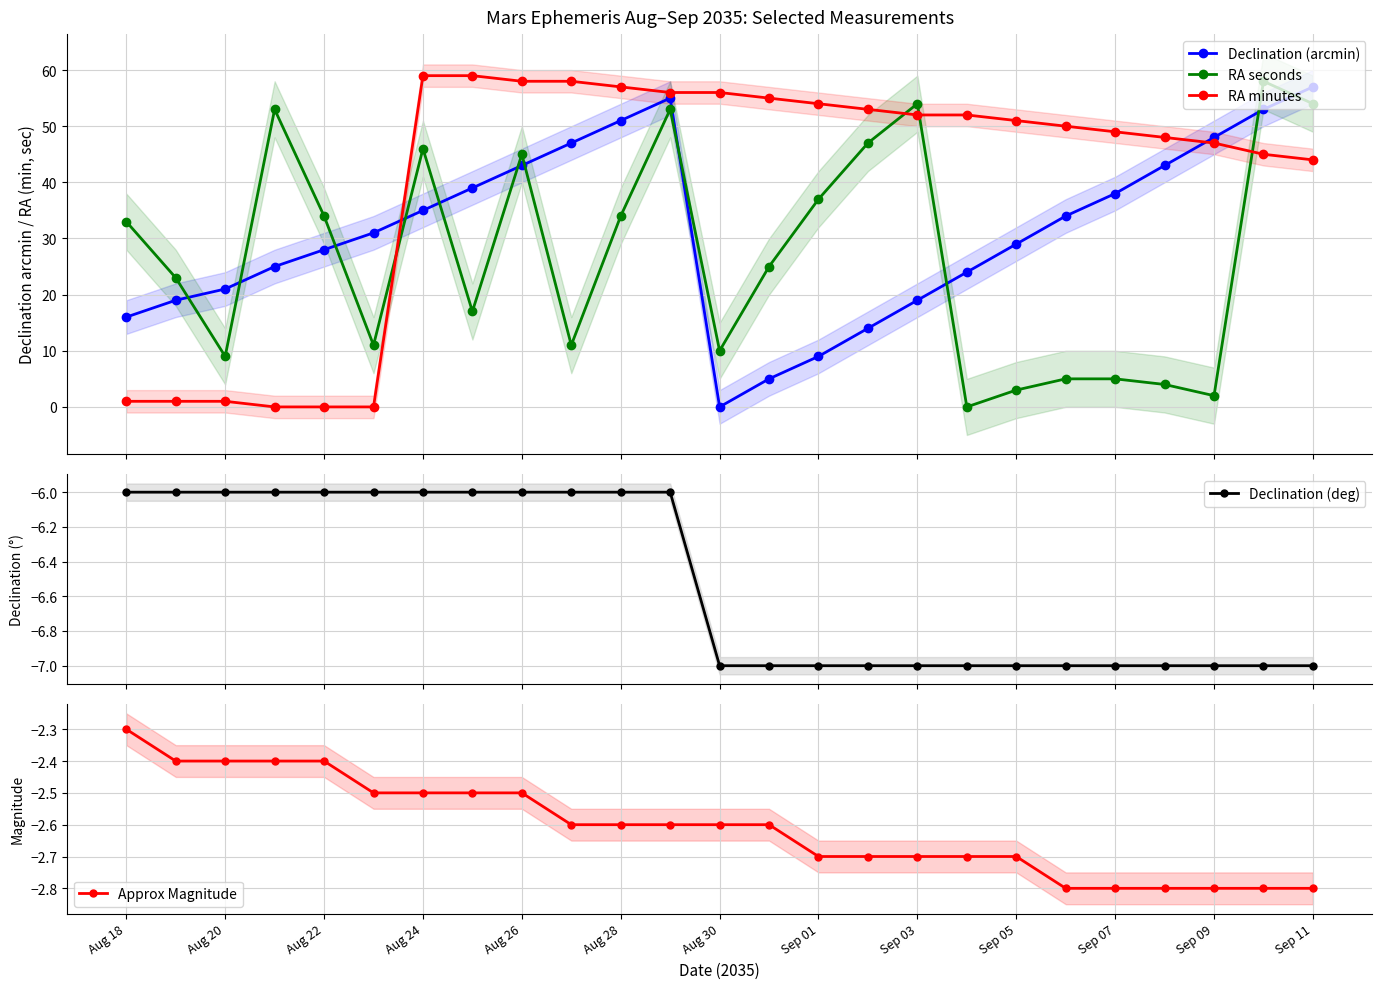

In Declination (arcmin), how many points are higher than both neighbors (excluding endpoints)?

1